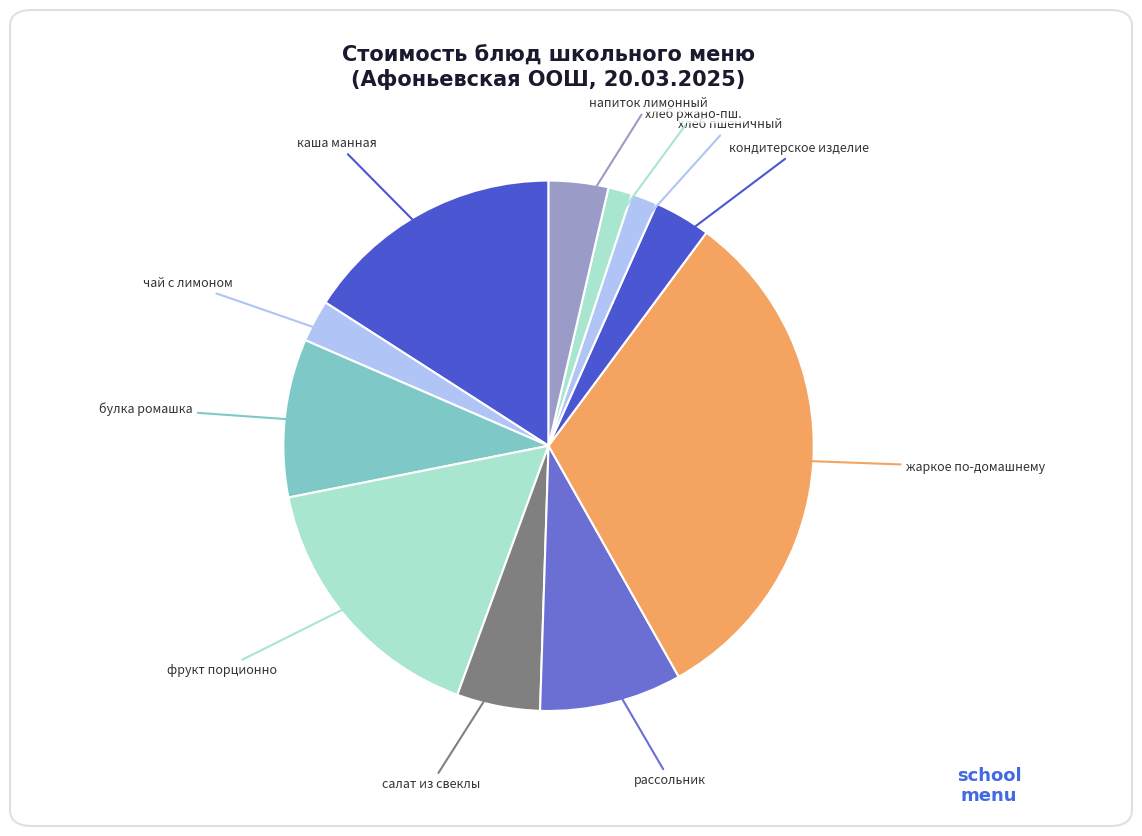

How many slices are in this pie chart?

11